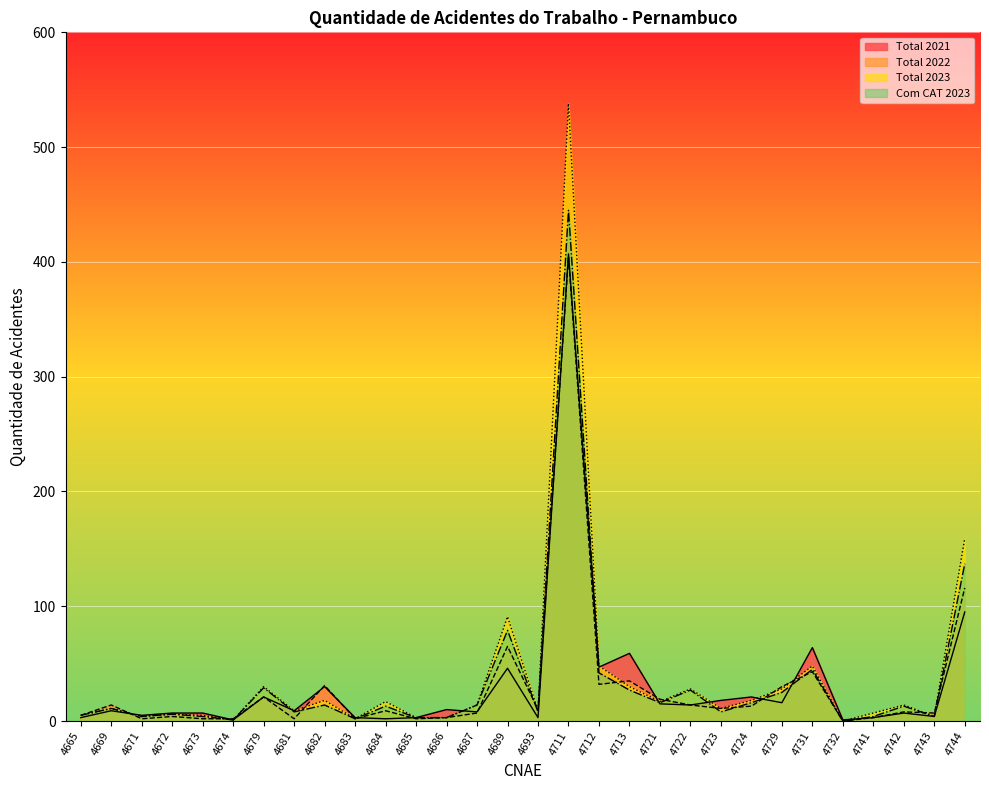

True or false: Com CAT 2023 and Total 2022 intersect in this chart.

True